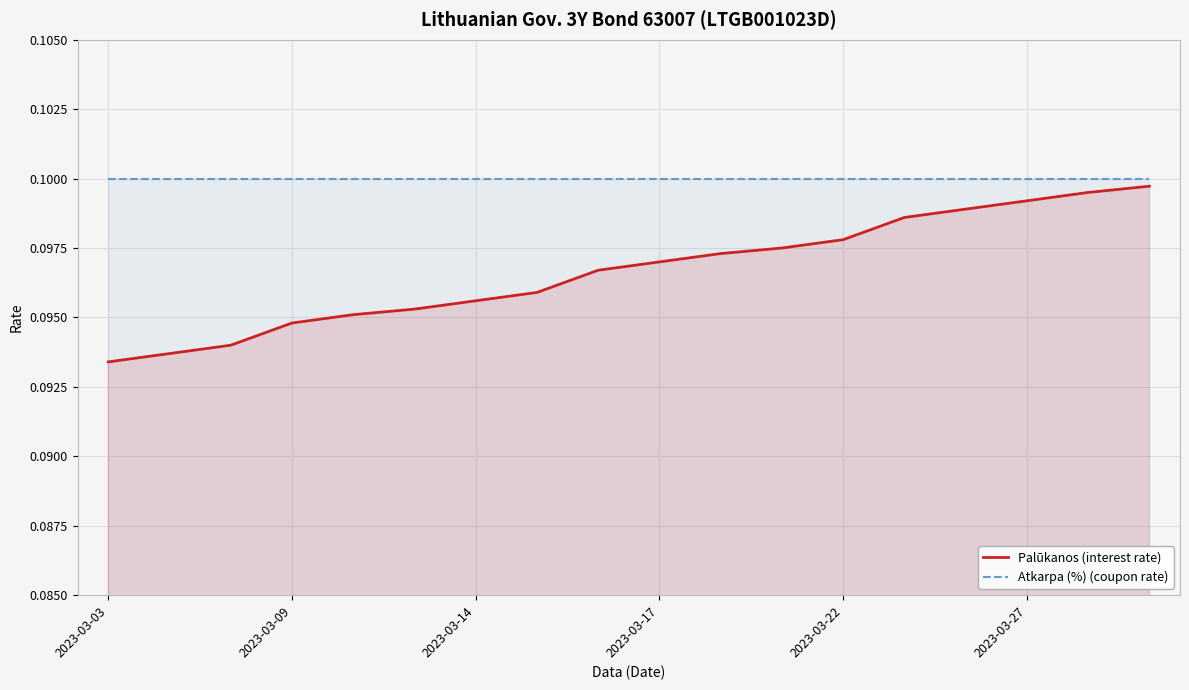

Which series has the largest range (max minus min)?

Palūkanos (interest rate)